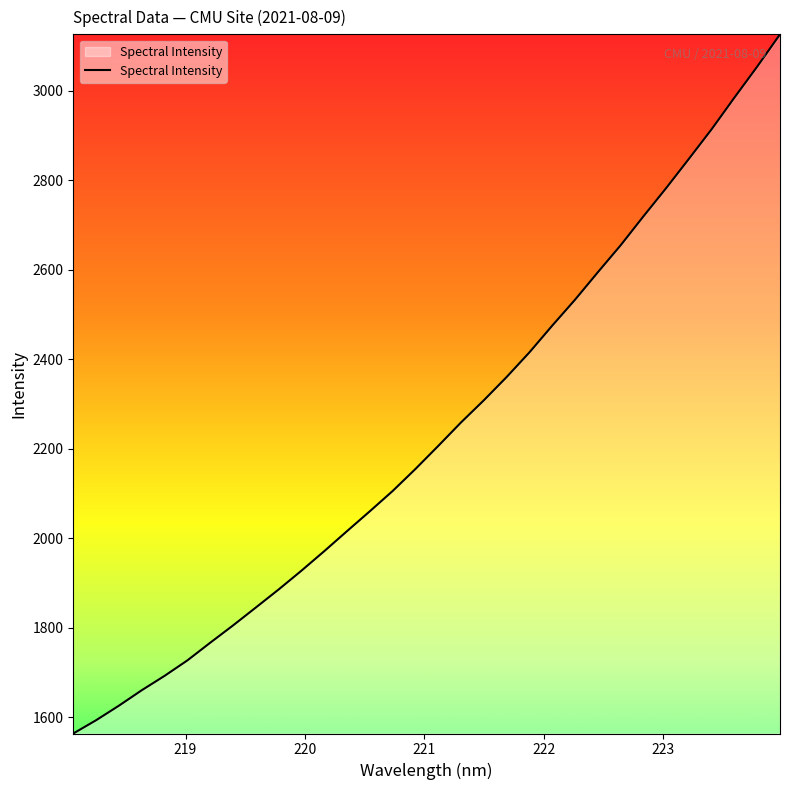

What is the minimum value shown in the chart?

1563.1